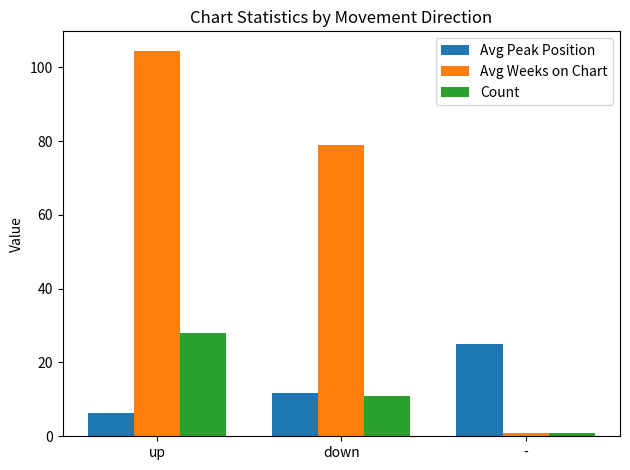

Which category has the lowest value in the Avg Peak Position series?

up